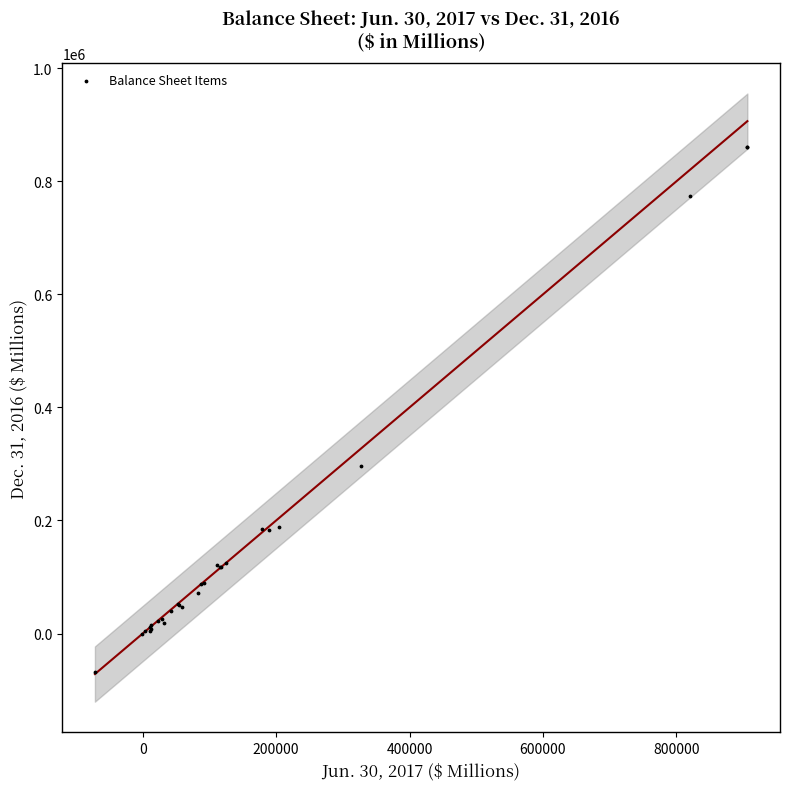

What Y value in the scatter plot is closest to 395735?

295952